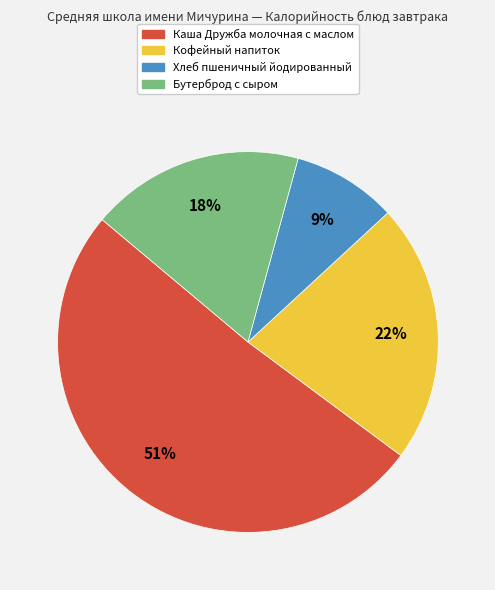

Which slice represents more than half of the pie?

Каша Дружба молочная с маслом